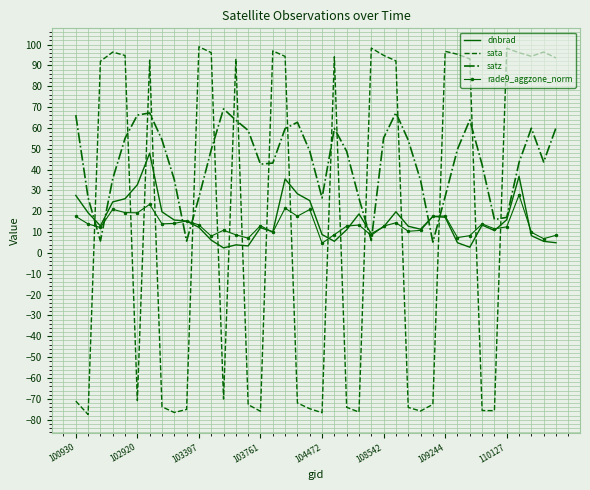

Rank the series by their maximum value, from lowest to highest.

rade9_aggzone_norm, dnbrad, satz, sata